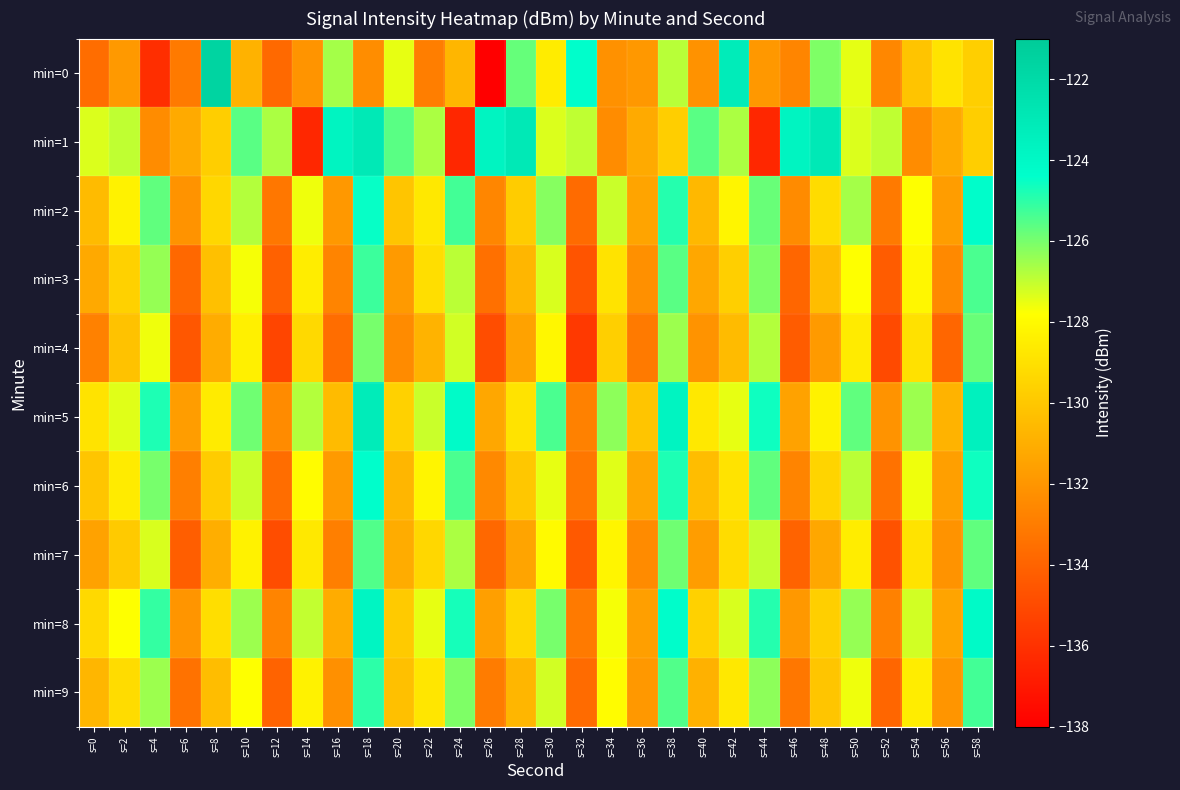

Reading right to left, extract all data points from this chart.

min=0: s=58=-129.7	s=56=-128.9	s=54=-130.1	s=52=-132.6	s=50=-127.5	s=48=-126.1	s=46=-132.7	s=44=-131.9	s=42=-123.2	s=40=-132.2	s=38=-126.9	s=36=-131.9	s=34=-132.2	s=32=-124.4	s=30=-128.5	s=28=-125.8	s=26=-138.0	s=24=-130.7	s=22=-132.9	s=20=-127.5	s=18=-132.3	s=16=-126.6	s=14=-132.1	s=12=-133.8	s=10=-130.8	s=8=-121.6	s=6=-133.1	s=4=-136.1	s=2=-131.8	s=0=-133.6
min=1: s=58=-129.7	s=56=-131.2	s=54=-132.4	s=52=-127.0	s=50=-127.3	s=48=-123.0	s=46=-123.7	s=44=-136.4	s=42=-126.7	s=40=-125.6	s=38=-129.7	s=36=-131.2	s=34=-132.4	s=32=-127.0	s=30=-127.3	s=28=-123.0	s=26=-123.7	s=24=-136.4	s=22=-126.7	s=20=-125.6	s=18=-123.0	s=16=-123.7	s=14=-136.4	s=12=-126.7	s=10=-125.6	s=8=-129.7	s=6=-131.2	s=4=-132.4	s=2=-127.0	s=0=-127.3
min=2: s=58=-124.3	s=56=-131.7	s=54=-127.8	s=52=-133.1	s=50=-126.6	s=48=-129.2	s=46=-132.4	s=44=-125.8	s=42=-128.2	s=40=-130.6	s=38=-124.9	s=36=-131.4	s=34=-127.1	s=32=-133.7	s=30=-126.2	s=28=-129.8	s=26=-132.6	s=24=-125.3	s=22=-128.7	s=20=-130.1	s=18=-124.5	s=16=-131.9	s=14=-127.6	s=12=-133.2	s=10=-126.8	s=8=-129.4	s=6=-132.1	s=4=-125.7	s=2=-128.3	s=0=-130.5
min=3: s=58=-125.4	s=56=-132.5	s=54=-128.1	s=52=-134.3	s=50=-127.8	s=48=-130.4	s=46=-133.9	s=44=-126.1	s=42=-129.7	s=40=-131.3	s=38=-125.6	s=36=-132.2	s=34=-128.9	s=32=-134.6	s=30=-127.3	s=28=-130.7	s=26=-133.5	s=24=-126.9	s=22=-129.1	s=20=-131.8	s=18=-125.2	s=16=-132.7	s=14=-128.5	s=12=-134.1	s=10=-127.7	s=8=-130.3	s=6=-133.8	s=4=-126.4	s=2=-129.6	s=0=-131.2
min=4: s=58=-125.8	s=56=-133.9	s=54=-129.0	s=52=-135.0	s=50=-128.6	s=48=-131.8	s=46=-134.3	s=44=-126.8	s=42=-130.5	s=40=-132.1	s=38=-126.5	s=36=-133.1	s=34=-129.7	s=32=-135.7	s=30=-128.1	s=28=-131.5	s=26=-134.9	s=24=-127.2	s=22=-130.8	s=20=-132.4	s=18=-126.0	s=16=-133.6	s=14=-129.3	s=12=-135.2	s=10=-128.4	s=8=-131.1	s=6=-134.5	s=4=-127.6	s=2=-130.2	s=0=-132.8
min=5: s=58=-123.5	s=56=-130.8	s=54=-126.5	s=52=-132.1	s=50=-125.7	s=48=-128.3	s=46=-131.5	s=44=-124.6	s=42=-127.5	s=40=-128.7	s=38=-123.7	s=36=-130.1	s=34=-126.3	s=32=-132.8	s=30=-125.4	s=28=-128.9	s=26=-131.3	s=24=-124.2	s=22=-127.1	s=20=-129.6	s=18=-123.2	s=16=-130.5	s=14=-126.8	s=12=-132.4	s=10=-125.9	s=8=-128.6	s=6=-131.7	s=4=-124.8	s=2=-127.4	s=0=-128.9
min=6: s=58=-124.6	s=56=-131.6	s=54=-127.6	s=52=-133.4	s=50=-126.9	s=48=-129.5	s=46=-132.7	s=44=-125.7	s=42=-128.9	s=40=-130.4	s=38=-124.8	s=36=-131.3	s=34=-127.4	s=32=-133.2	s=30=-127.5	s=28=-130.0	s=26=-132.5	s=24=-125.4	s=22=-128.2	s=20=-130.7	s=18=-124.4	s=16=-131.8	s=14=-127.9	s=12=-133.6	s=10=-127.1	s=8=-129.8	s=6=-132.9	s=4=-126.0	s=2=-128.6	s=0=-130.1
min=7: s=58=-125.7	s=56=-132.1	s=54=-128.9	s=52=-134.7	s=50=-128.5	s=48=-131.3	s=46=-134.0	s=44=-127.0	s=42=-129.2	s=40=-131.7	s=38=-125.9	s=36=-132.4	s=34=-128.2	s=32=-134.4	s=30=-128.0	s=28=-131.4	s=26=-133.8	s=24=-126.7	s=22=-129.4	s=20=-131.1	s=18=-125.5	s=16=-132.9	s=14=-128.7	s=12=-134.9	s=10=-128.3	s=8=-131.0	s=6=-134.2	s=4=-127.3	s=2=-129.9	s=0=-131.5
min=8: s=58=-124.1	s=56=-131.4	s=54=-127.2	s=52=-132.8	s=50=-126.4	s=48=-129.7	s=46=-131.9	s=44=-124.9	s=42=-127.3	s=40=-129.6	s=38=-124.3	s=36=-131.6	s=34=-127.7	s=32=-133.1	s=30=-126.0	s=28=-129.4	s=26=-131.6	s=24=-124.7	s=22=-127.5	s=20=-129.9	s=18=-123.8	s=16=-131.1	s=14=-127.0	s=12=-132.7	s=10=-126.5	s=8=-129.1	s=6=-132.0	s=4=-125.1	s=2=-127.8	s=0=-129.3
min=9: s=58=-125.3	s=56=-132.0	s=54=-128.5	s=52=-133.9	s=50=-127.6	s=48=-130.1	s=46=-133.2	s=44=-126.3	s=42=-128.7	s=40=-130.9	s=38=-125.5	s=36=-131.9	s=34=-127.9	s=32=-133.7	s=30=-127.2	s=28=-130.7	s=26=-133.0	s=24=-126.1	s=22=-128.8	s=20=-130.3	s=18=-125.0	s=16=-132.2	s=14=-128.3	s=12=-134.0	s=10=-127.8	s=8=-130.4	s=6=-133.4	s=4=-126.5	s=2=-129.2	s=0=-130.7